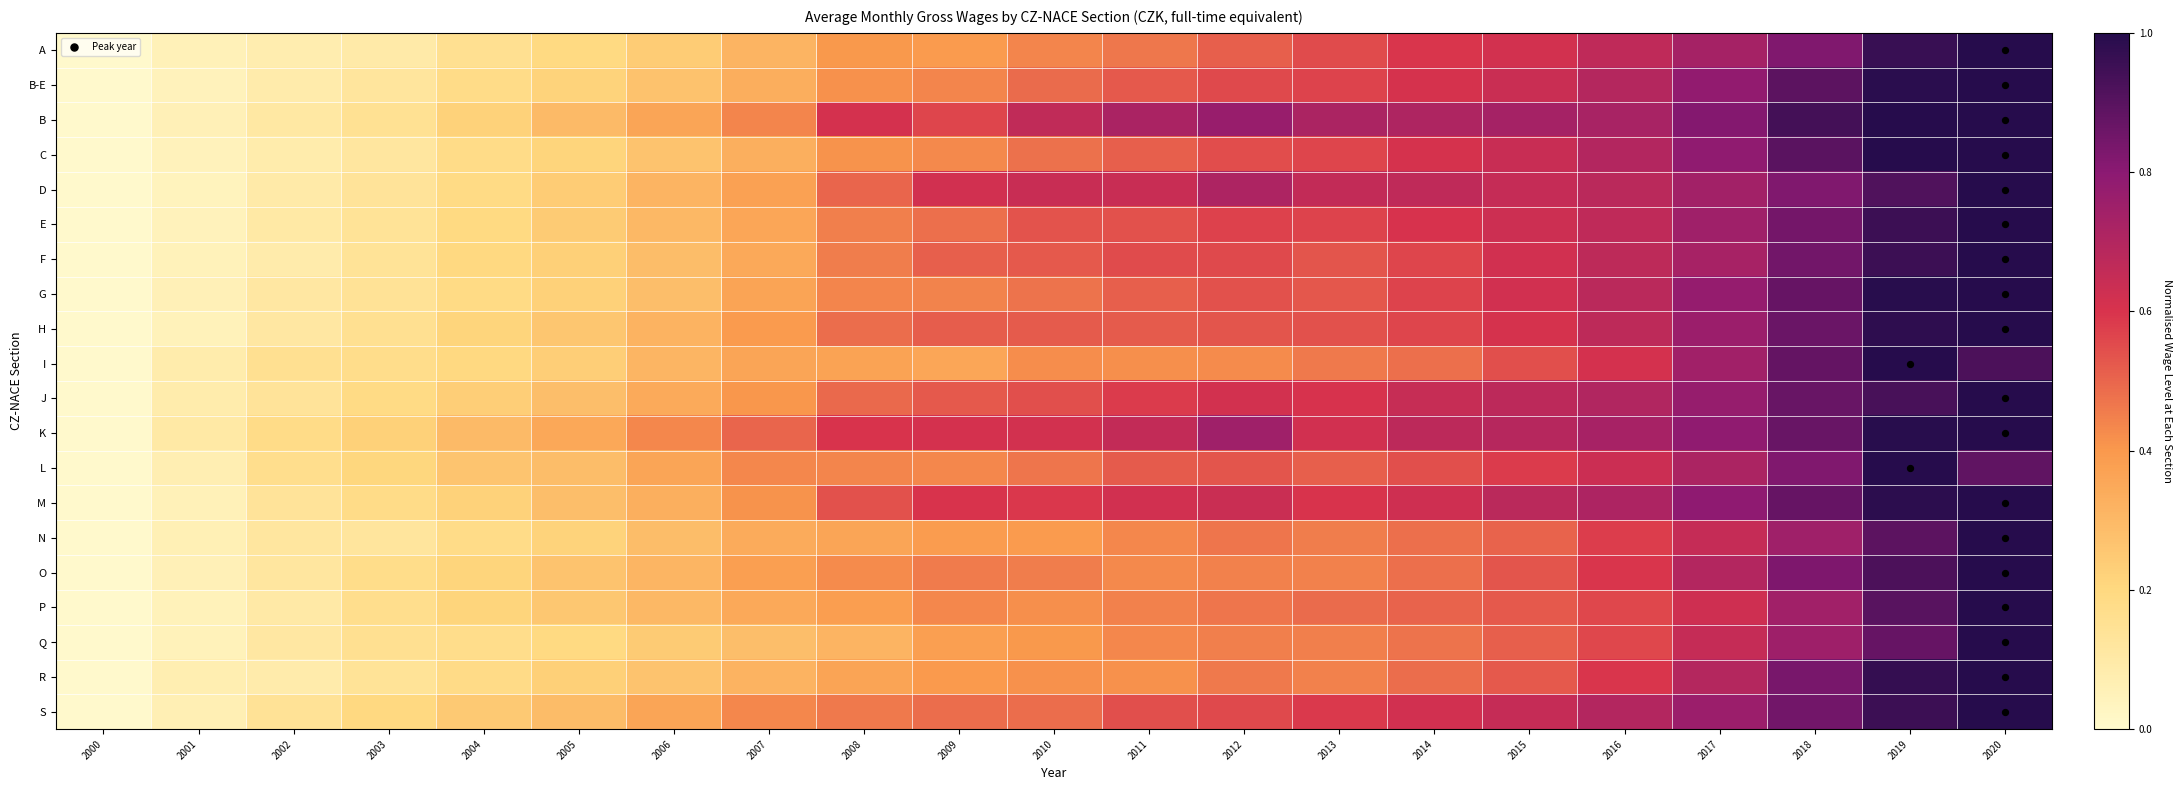

Reading left to right, transcribe all the data shown in this chart.

A: 2000=0.0	2001=0.1	2002=0.1	2003=0.1	2004=0.2	2005=0.2	2006=0.2	2007=0.3	2008=0.4	2009=0.4	2010=0.4	2011=0.5	2012=0.5	2013=0.6	2014=0.6	2015=0.6	2016=0.7	2017=0.7	2018=0.8	2019=1.0	2020=1.0
B-E: 2000=0.0	2001=0.0	2002=0.1	2003=0.1	2004=0.2	2005=0.2	2006=0.3	2007=0.3	2008=0.4	2009=0.4	2010=0.5	2011=0.5	2012=0.6	2013=0.6	2014=0.6	2015=0.6	2016=0.7	2017=0.8	2018=0.9	2019=1.0	2020=1.0
B: 2000=0.0	2001=0.1	2002=0.1	2003=0.2	2004=0.2	2005=0.3	2006=0.4	2007=0.4	2008=0.6	2009=0.6	2010=0.7	2011=0.7	2012=0.8	2013=0.7	2014=0.7	2015=0.7	2016=0.7	2017=0.8	2018=0.9	2019=1.0	2020=1.0
C: 2000=0.0	2001=0.0	2002=0.1	2003=0.1	2004=0.2	2005=0.2	2006=0.3	2007=0.3	2008=0.4	2009=0.4	2010=0.5	2011=0.5	2012=0.5	2013=0.6	2014=0.6	2015=0.6	2016=0.7	2017=0.8	2018=0.9	2019=1.0	2020=1.0
D: 2000=0.0	2001=0.0	2002=0.1	2003=0.1	2004=0.2	2005=0.2	2006=0.3	2007=0.4	2008=0.5	2009=0.6	2010=0.6	2011=0.6	2012=0.7	2013=0.7	2014=0.7	2015=0.6	2016=0.7	2017=0.7	2018=0.8	2019=0.9	2020=1.0
E: 2000=0.0	2001=0.0	2002=0.1	2003=0.1	2004=0.2	2005=0.2	2006=0.3	2007=0.4	2008=0.4	2009=0.5	2010=0.5	2011=0.5	2012=0.6	2013=0.6	2014=0.6	2015=0.6	2016=0.7	2017=0.7	2018=0.8	2019=1.0	2020=1.0
F: 2000=0.0	2001=0.0	2002=0.1	2003=0.1	2004=0.2	2005=0.2	2006=0.3	2007=0.3	2008=0.5	2009=0.5	2010=0.5	2011=0.6	2012=0.6	2013=0.5	2014=0.6	2015=0.6	2016=0.7	2017=0.7	2018=0.8	2019=1.0	2020=1.0
G: 2000=0.0	2001=0.1	2002=0.1	2003=0.1	2004=0.2	2005=0.2	2006=0.3	2007=0.4	2008=0.4	2009=0.4	2010=0.5	2011=0.5	2012=0.5	2013=0.5	2014=0.6	2015=0.6	2016=0.7	2017=0.8	2018=0.9	2019=1.0	2020=1.0
H: 2000=0.0	2001=0.1	2002=0.1	2003=0.2	2004=0.2	2005=0.3	2006=0.3	2007=0.4	2008=0.5	2009=0.5	2010=0.5	2011=0.5	2012=0.5	2013=0.5	2014=0.6	2015=0.6	2016=0.7	2017=0.8	2018=0.9	2019=1.0	2020=1.0
I: 2000=0.0	2001=0.1	2002=0.2	2003=0.2	2004=0.2	2005=0.2	2006=0.3	2007=0.4	2008=0.4	2009=0.4	2010=0.4	2011=0.4	2012=0.4	2013=0.5	2014=0.5	2015=0.5	2016=0.6	2017=0.7	2018=0.9	2019=1.0	2020=0.9
J: 2000=0.0	2001=0.1	2002=0.1	2003=0.2	2004=0.2	2005=0.3	2006=0.3	2007=0.4	2008=0.5	2009=0.5	2010=0.5	2011=0.6	2012=0.6	2013=0.6	2014=0.6	2015=0.7	2016=0.7	2017=0.8	2018=0.9	2019=0.9	2020=1.0
K: 2000=0.0	2001=0.1	2002=0.2	2003=0.2	2004=0.3	2005=0.4	2006=0.4	2007=0.5	2008=0.6	2009=0.6	2010=0.6	2011=0.7	2012=0.7	2013=0.6	2014=0.7	2015=0.7	2016=0.7	2017=0.8	2018=0.9	2019=1.0	2020=1.0
L: 2000=0.0	2001=0.1	2002=0.2	2003=0.2	2004=0.3	2005=0.3	2006=0.4	2007=0.4	2008=0.4	2009=0.4	2010=0.5	2011=0.5	2012=0.5	2013=0.5	2014=0.5	2015=0.6	2016=0.6	2017=0.7	2018=0.8	2019=1.0	2020=0.9
M: 2000=0.0	2001=0.1	2002=0.1	2003=0.2	2004=0.2	2005=0.3	2006=0.3	2007=0.4	2008=0.5	2009=0.6	2010=0.6	2011=0.6	2012=0.6	2013=0.6	2014=0.6	2015=0.7	2016=0.7	2017=0.8	2018=0.9	2019=1.0	2020=1.0
N: 2000=0.0	2001=0.1	2002=0.1	2003=0.1	2004=0.2	2005=0.2	2006=0.3	2007=0.3	2008=0.4	2009=0.4	2010=0.4	2011=0.4	2012=0.5	2013=0.5	2014=0.5	2015=0.5	2016=0.6	2017=0.6	2018=0.7	2019=0.9	2020=1.0
O: 2000=0.0	2001=0.1	2002=0.1	2003=0.2	2004=0.2	2005=0.3	2006=0.3	2007=0.4	2008=0.4	2009=0.5	2010=0.5	2011=0.4	2012=0.4	2013=0.4	2014=0.5	2015=0.5	2016=0.6	2017=0.7	2018=0.8	2019=0.9	2020=1.0
P: 2000=0.0	2001=0.0	2002=0.1	2003=0.2	2004=0.2	2005=0.3	2006=0.3	2007=0.4	2008=0.4	2009=0.4	2010=0.4	2011=0.4	2012=0.5	2013=0.5	2014=0.5	2015=0.5	2016=0.6	2017=0.6	2018=0.7	2019=0.9	2020=1.0
Q: 2000=0.0	2001=0.1	2002=0.1	2003=0.2	2004=0.2	2005=0.2	2006=0.2	2007=0.3	2008=0.3	2009=0.4	2010=0.4	2011=0.4	2012=0.5	2013=0.5	2014=0.5	2015=0.5	2016=0.6	2017=0.7	2018=0.8	2019=0.9	2020=1.0
R: 2000=0.0	2001=0.1	2002=0.1	2003=0.1	2004=0.2	2005=0.2	2006=0.3	2007=0.3	2008=0.4	2009=0.4	2010=0.4	2011=0.4	2012=0.5	2013=0.4	2014=0.5	2015=0.5	2016=0.6	2017=0.7	2018=0.8	2019=1.0	2020=1.0
S: 2000=0.0	2001=0.1	2002=0.1	2003=0.2	2004=0.2	2005=0.3	2006=0.4	2007=0.4	2008=0.5	2009=0.5	2010=0.5	2011=0.5	2012=0.6	2013=0.6	2014=0.6	2015=0.7	2016=0.7	2017=0.8	2018=0.8	2019=1.0	2020=1.0